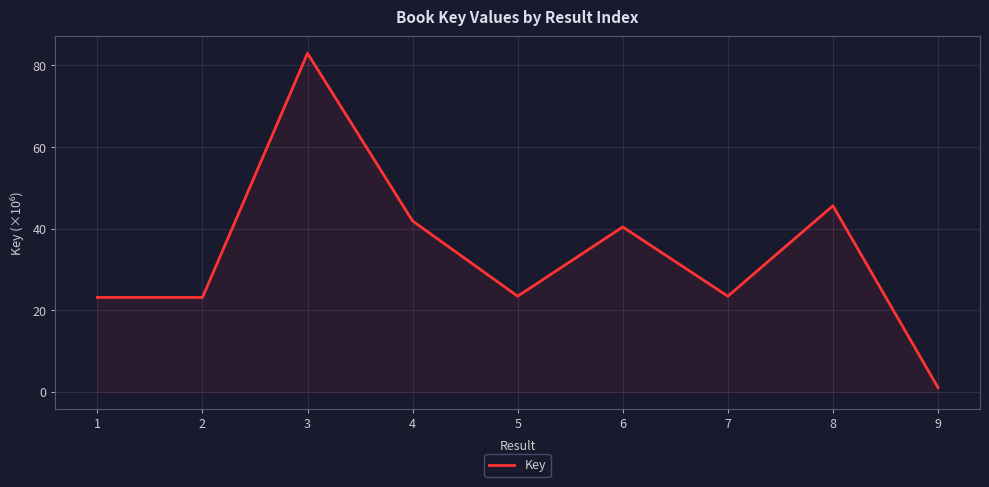

Where is the data nearest to the value 42?

4